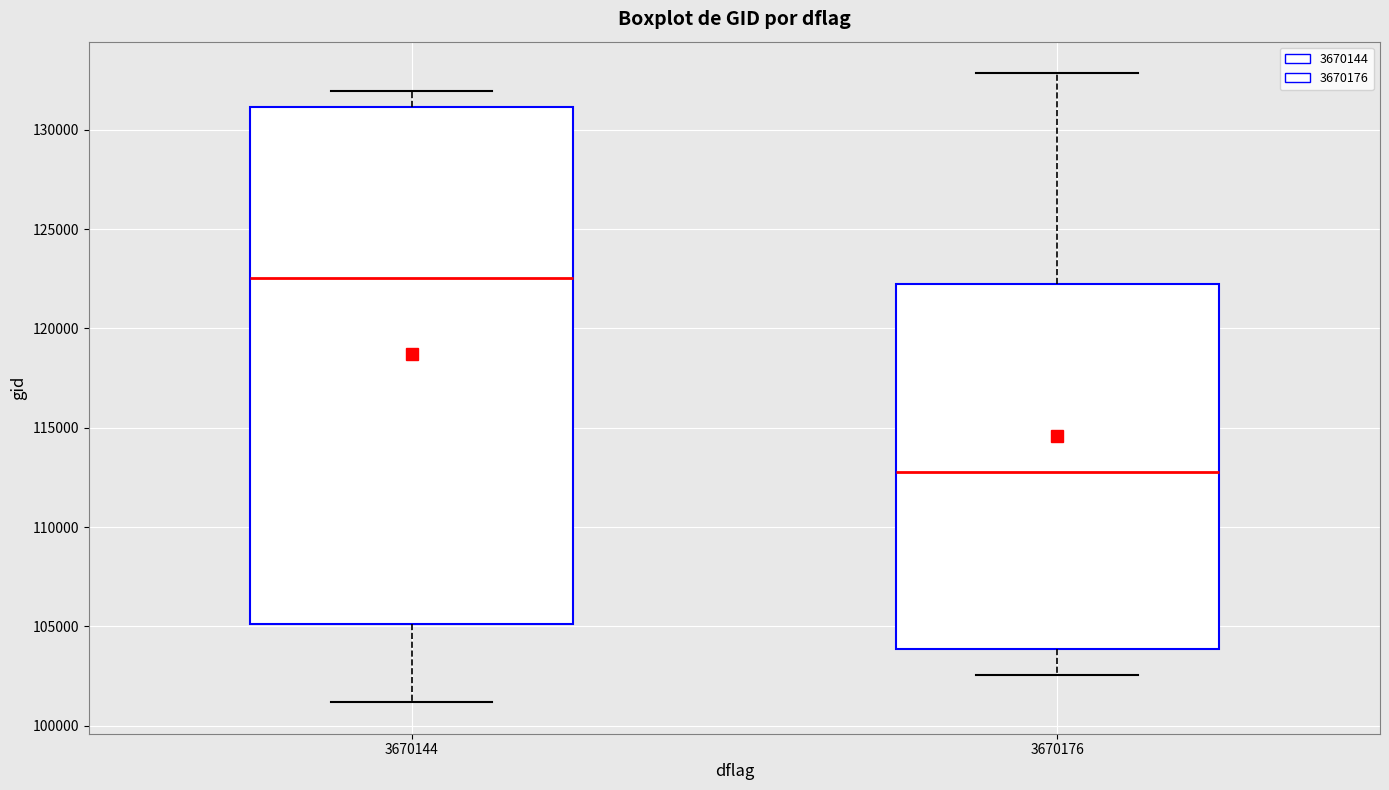

Reading left to right, transcribe this box plot: for each box, give where its median line is, the range the box spans, and where its two whiskers end, as read against the y-axis. The values are not printed on the chart, so give them approximately, as read against the axis.

3670144: median 122500, box 105000 to 131000, whiskers 101000 to 132000
3670176: median 113000, box 104000 to 122000, whiskers 102500 to 133000